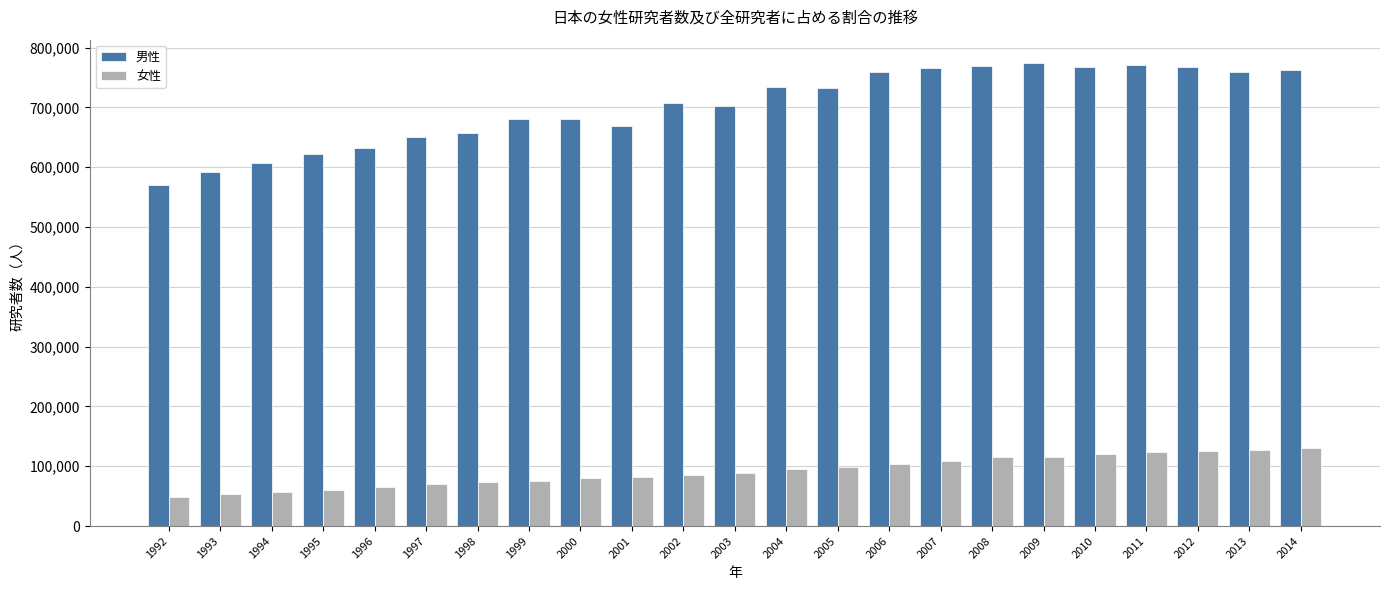

What is the total value across all series at 2013?

887067